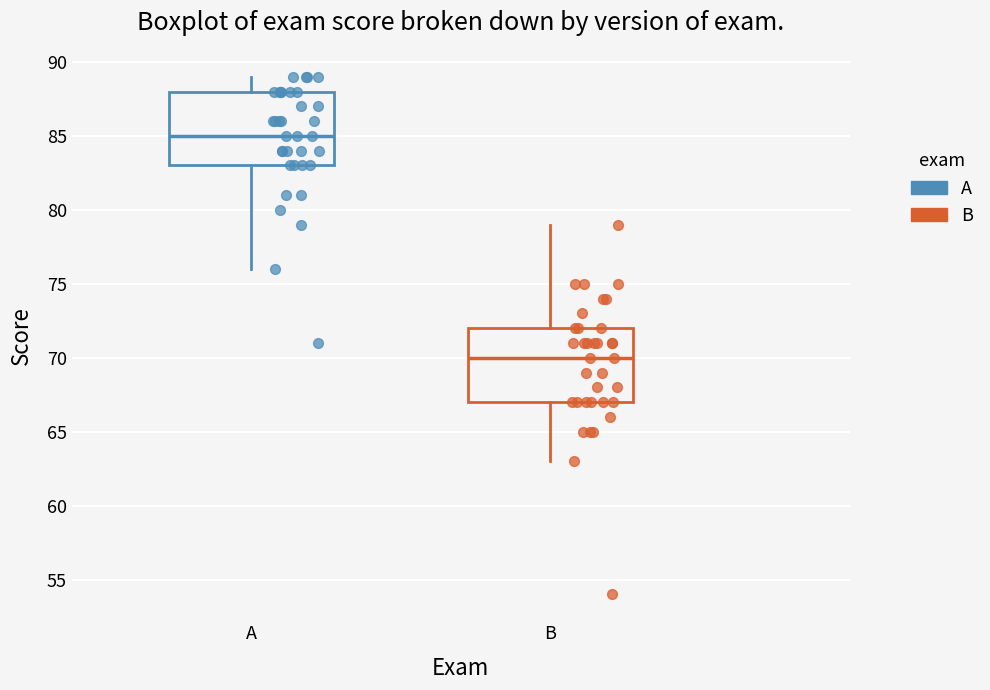

Where does the upper whisker of the box for A end on the y-axis? The values are not printed on the chart, so give them approximately, as read against the axis.

89